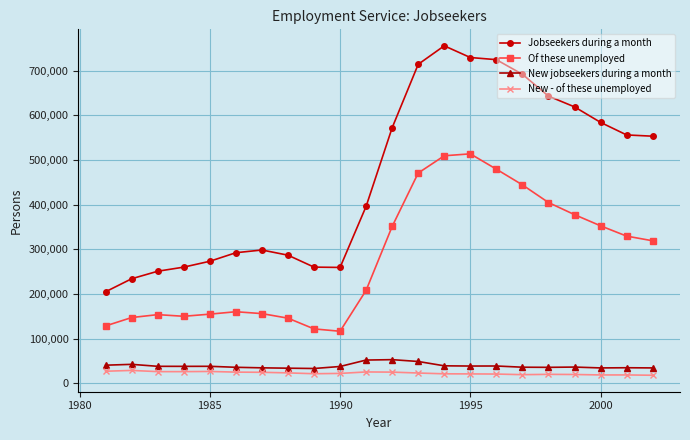

What is the smallest value displayed?

18400